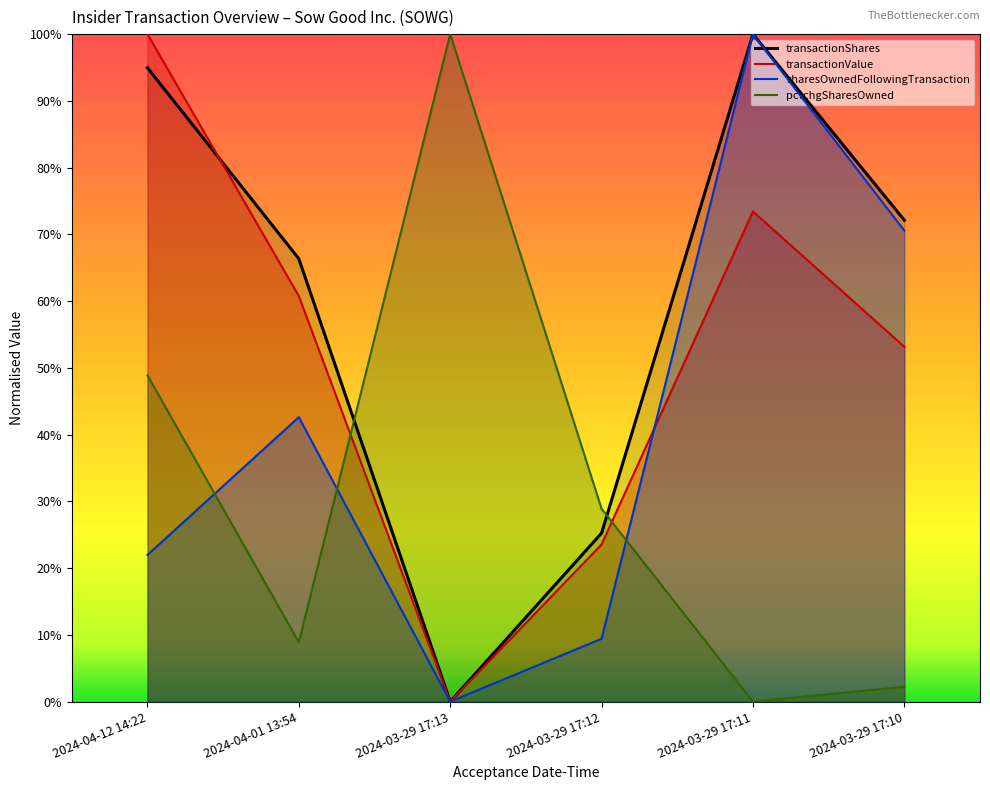

What is the total value across all series at 2024-04-01 13:54?

1.8